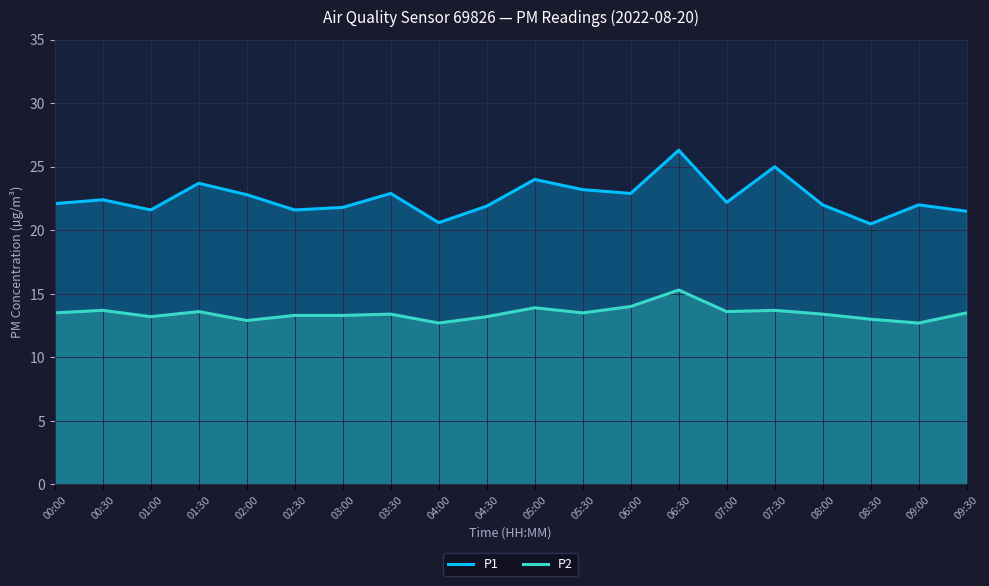

How many categories are shown in the chart?

20